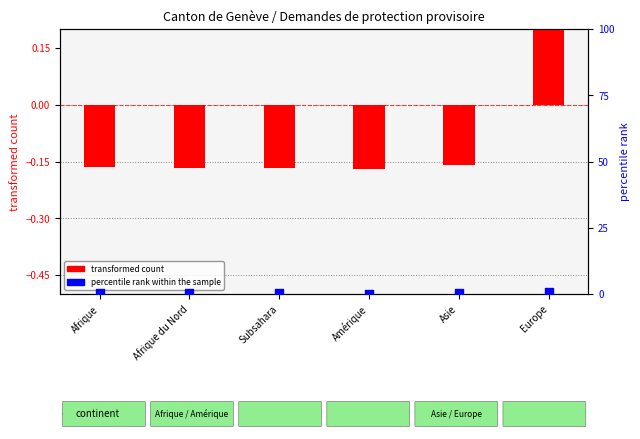

What is the total value across all series at Europe?

1.5